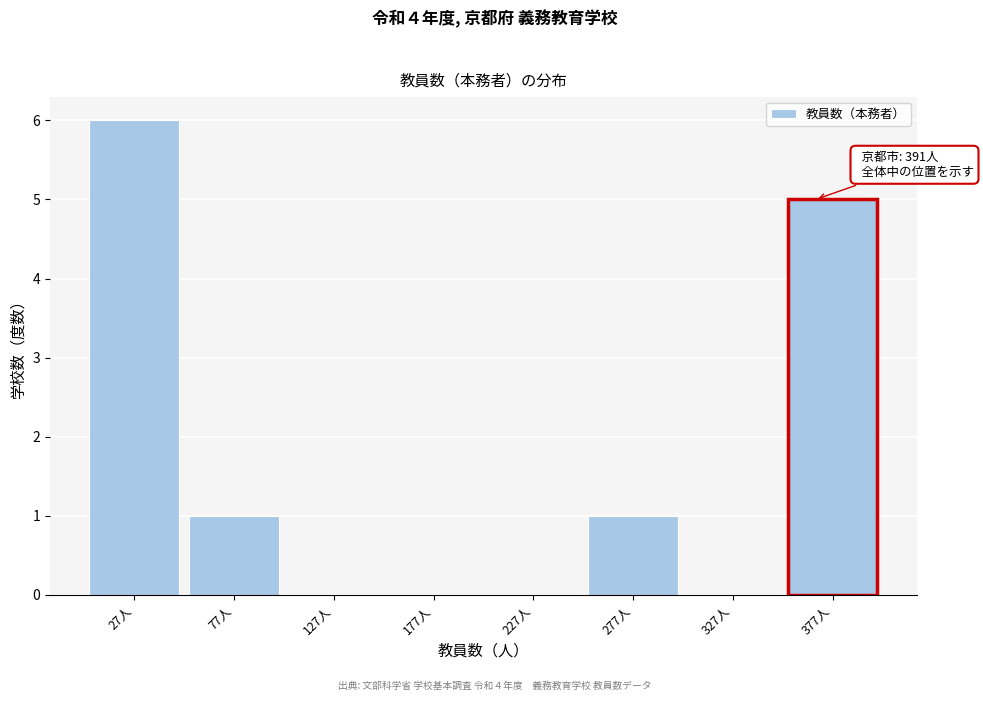

Reading left to right, extract all data points from this chart.

27人=6	77人=1	127人=0	177人=0	227人=0	277人=1	327人=0	377人=5